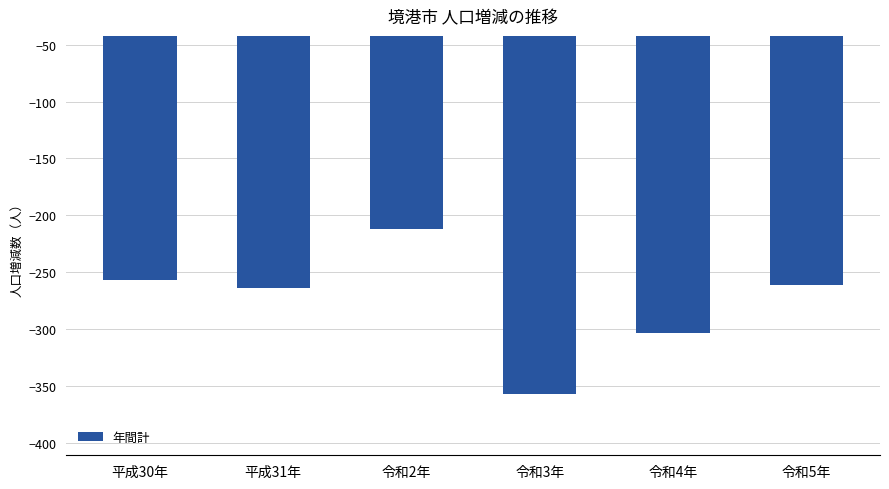

How many categories are shown in the chart?

6